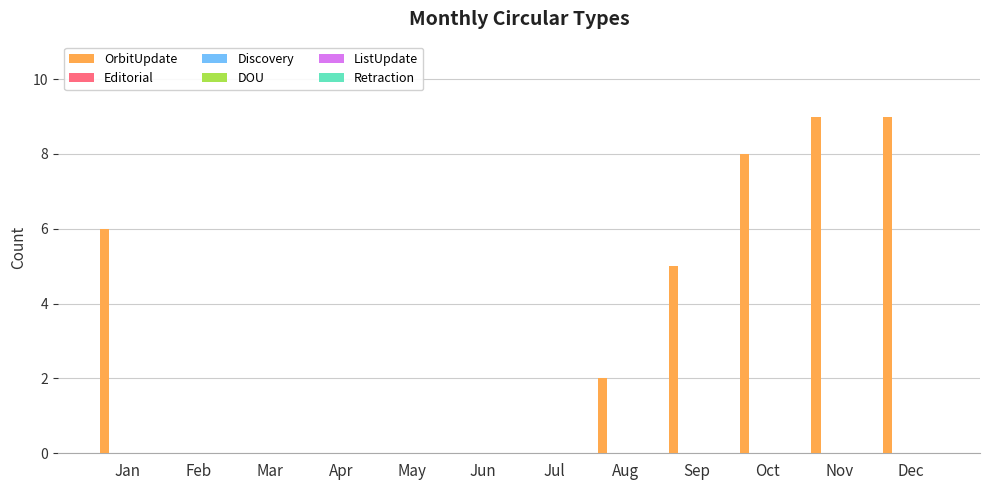

What is the maximum value shown in the chart?

9